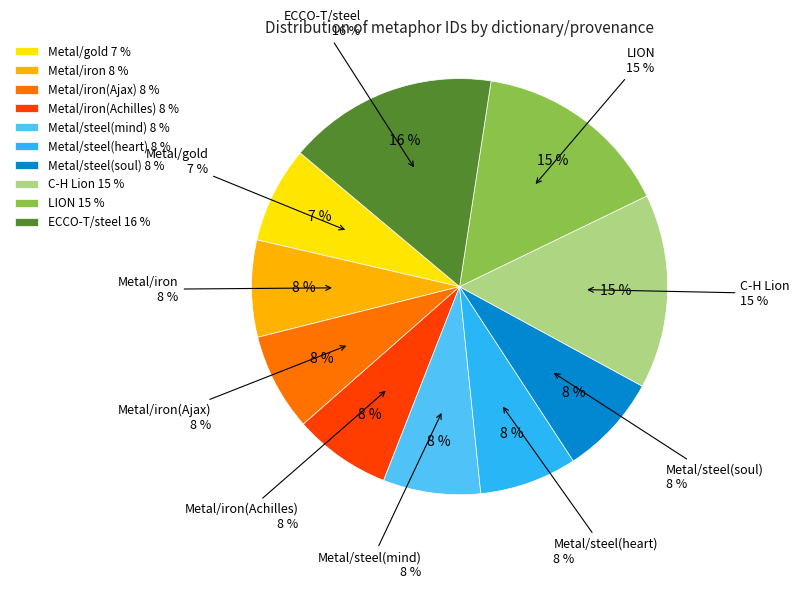

To the nearest percent, what portion does Metal/iron(Ajax) represent?

8%